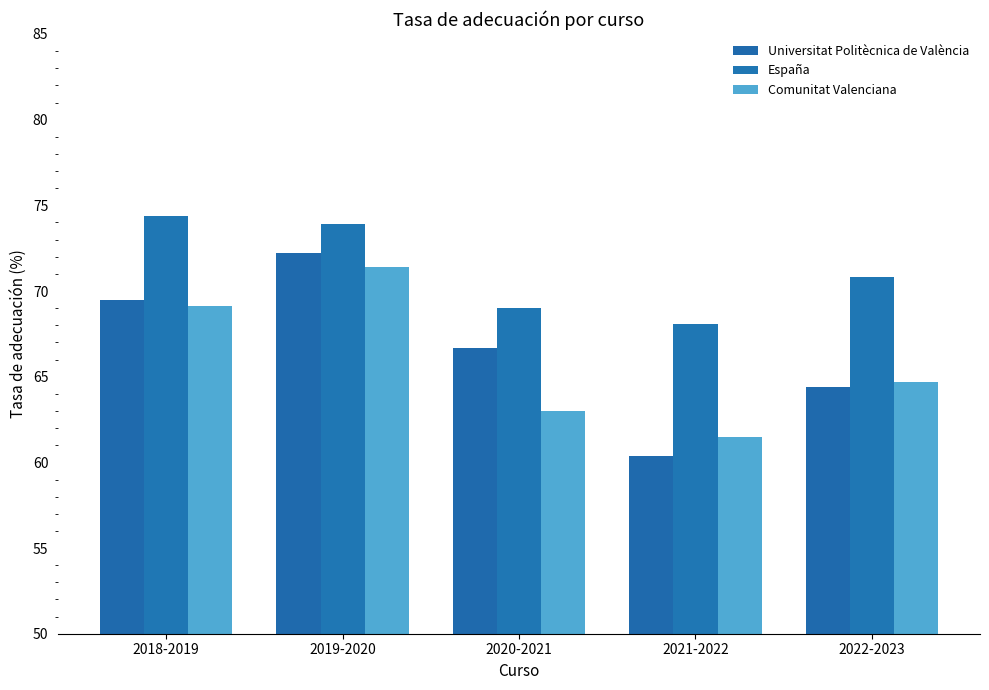

What is the difference between the España values at 2022-2023 and 2020-2021?

1.8